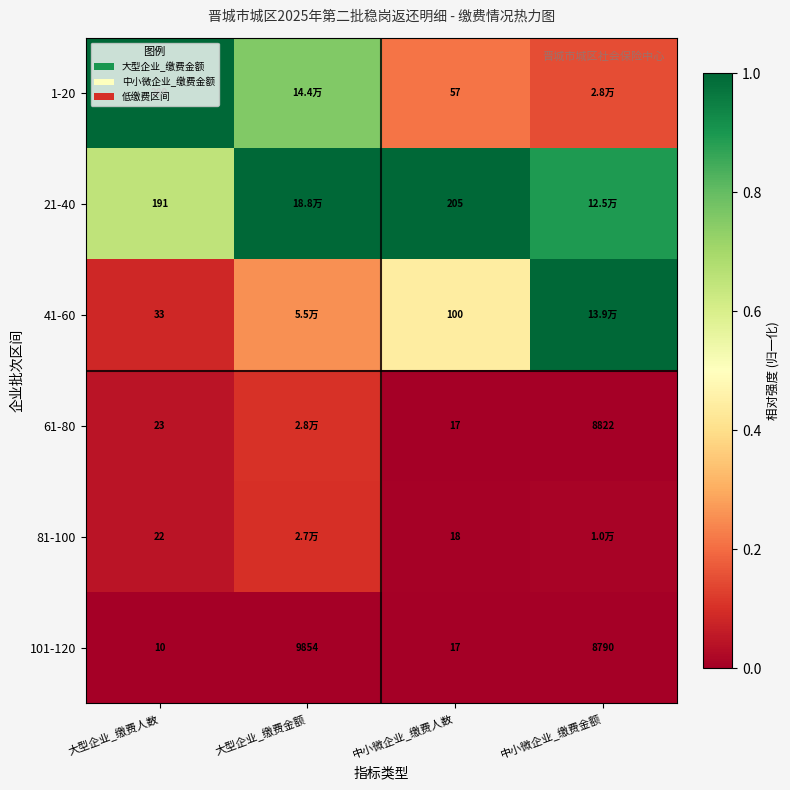

Where is 101-120 nearest to the value 4932?

中小微企业_缴费金额